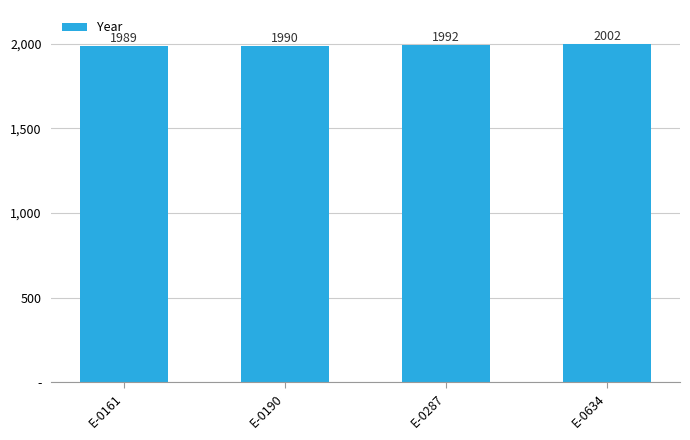

List the labels in order of value, smallest first.

E-0161, E-0190, E-0287, E-0634